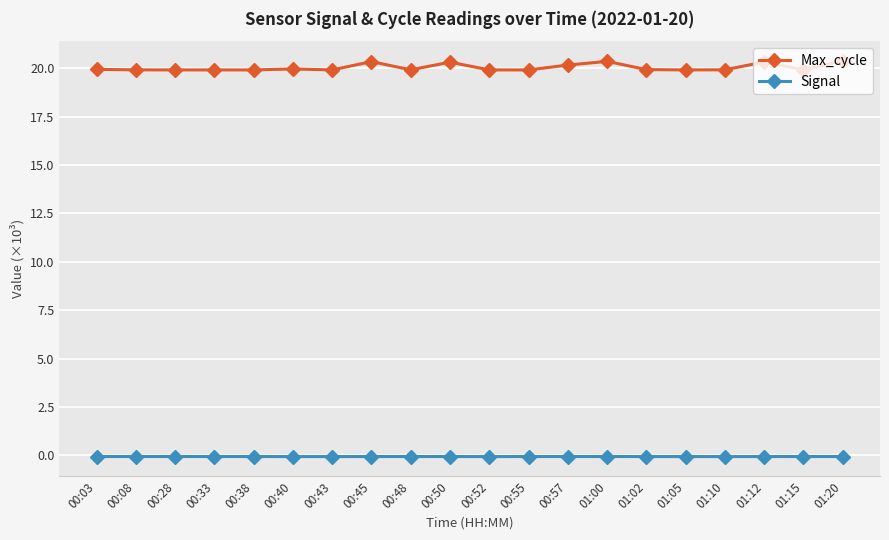

What is the label of the 18th point from the right?

00:28